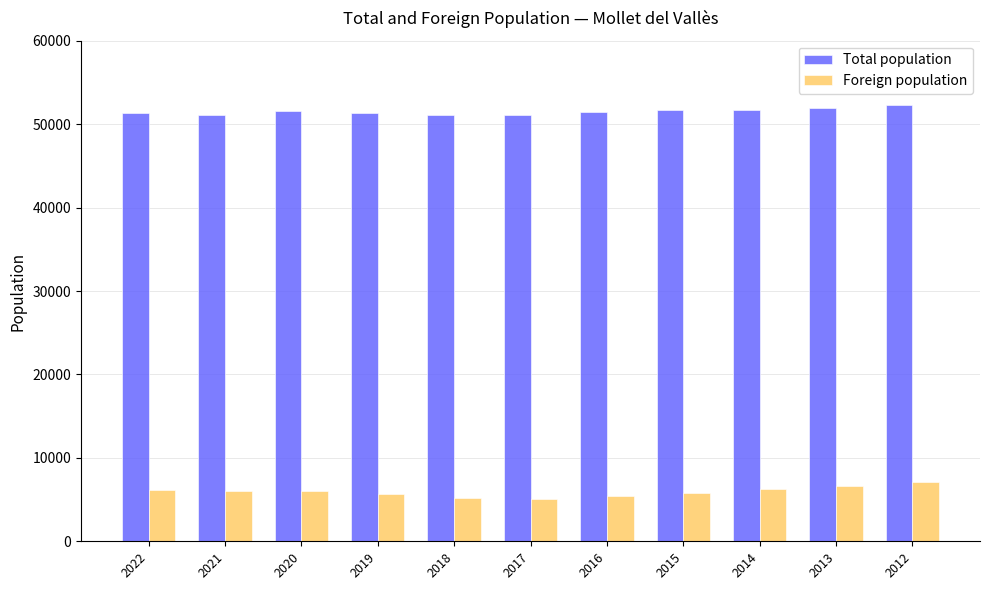

Rank the series by their maximum value, from lowest to highest.

Foreign population, Total population